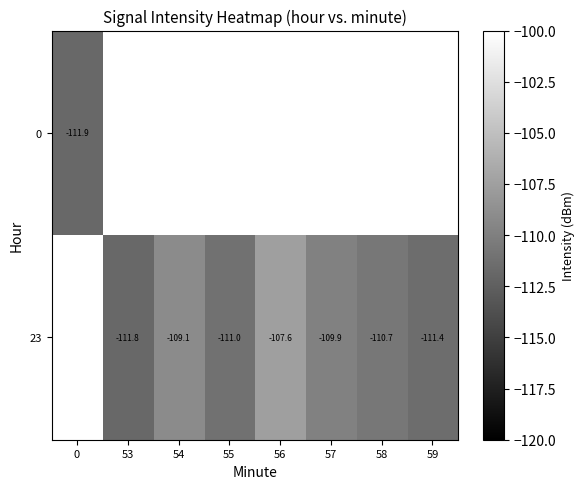

Is it true that 23 equals -111.8 at 53?

True